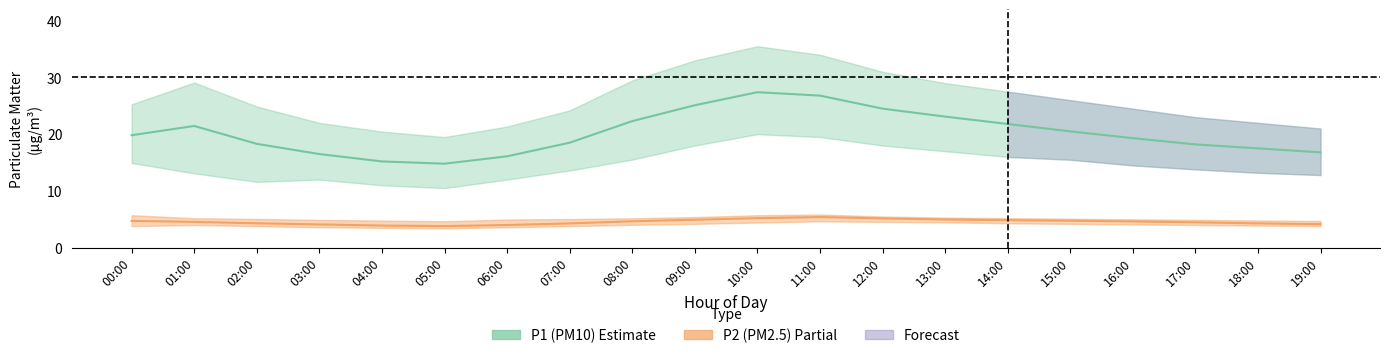

Which series changed the most between 09:00 and 18:00?

P1_upper